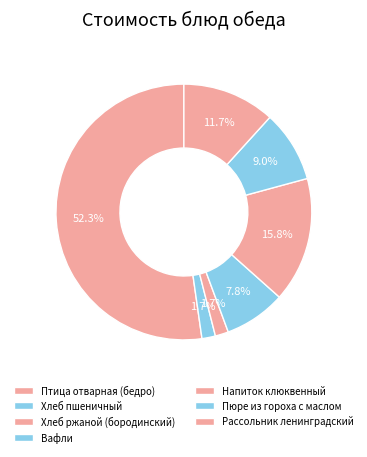

What percentage is NOT represented by Птица отварная (бедро)?

47.7%